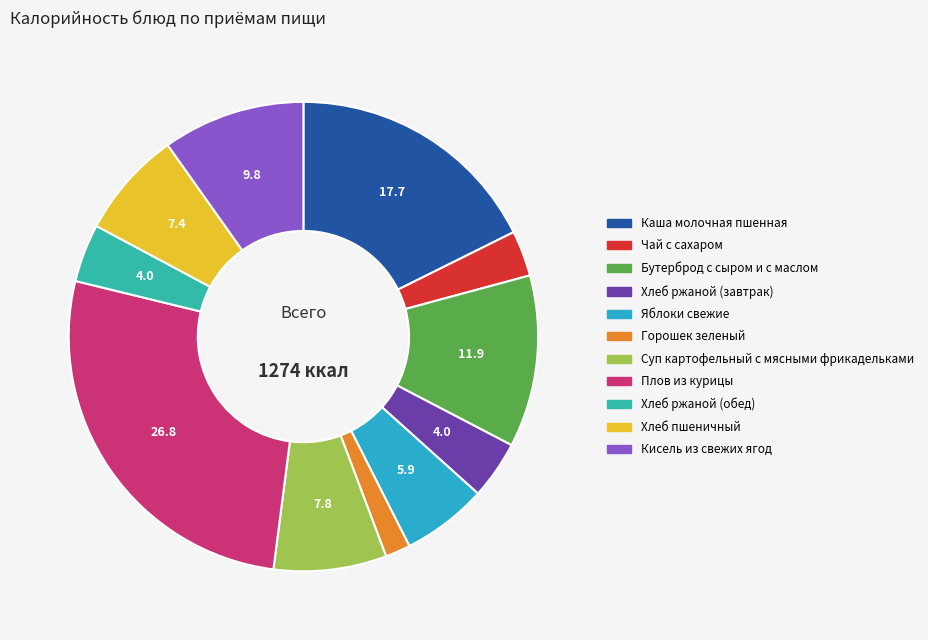

How many slices are in this pie chart?

11